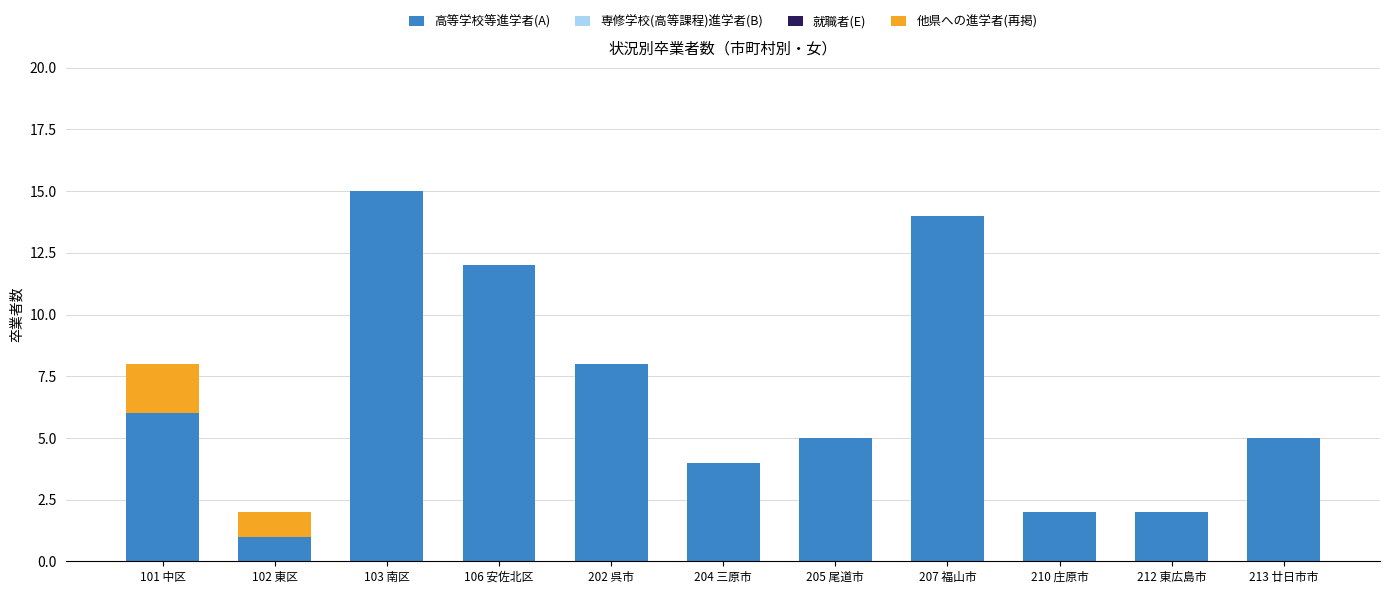

Reading left to right, list the values for the 高等学校等進学者(A) series.

101 中区=6	102 東区=1	103 南区=15	106 安佐北区=12	202 呉市=8	204 三原市=4	205 尾道市=5	207 福山市=14	210 庄原市=2	212 東広島市=2	213 廿日市市=5